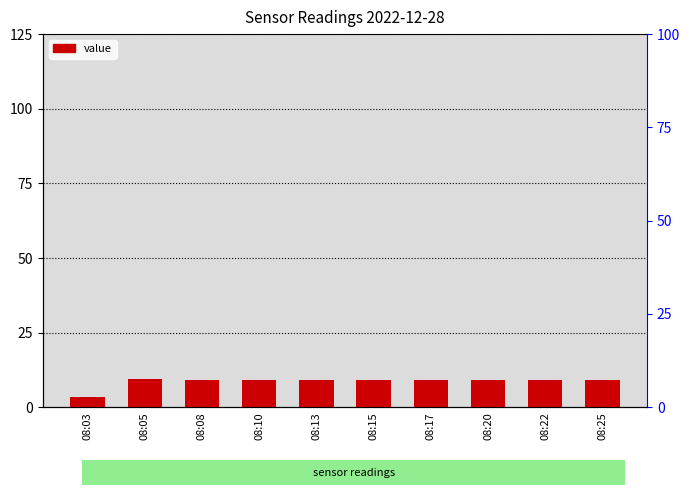

What is the greatest value displayed?

9.4